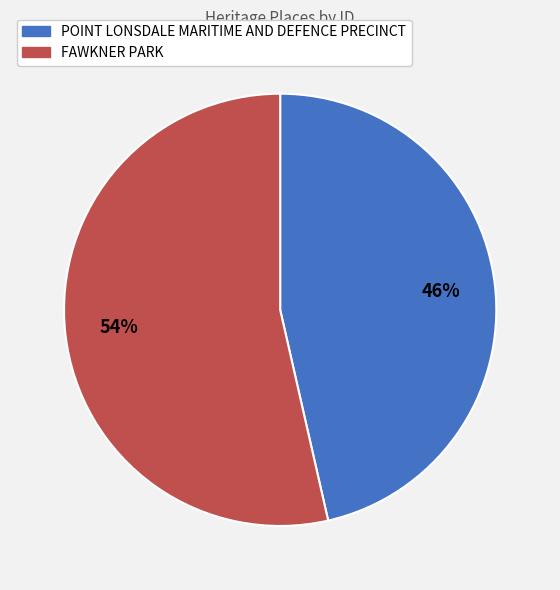

The FAWKNER PARK slice represents 59% of the pie. True or false?

False